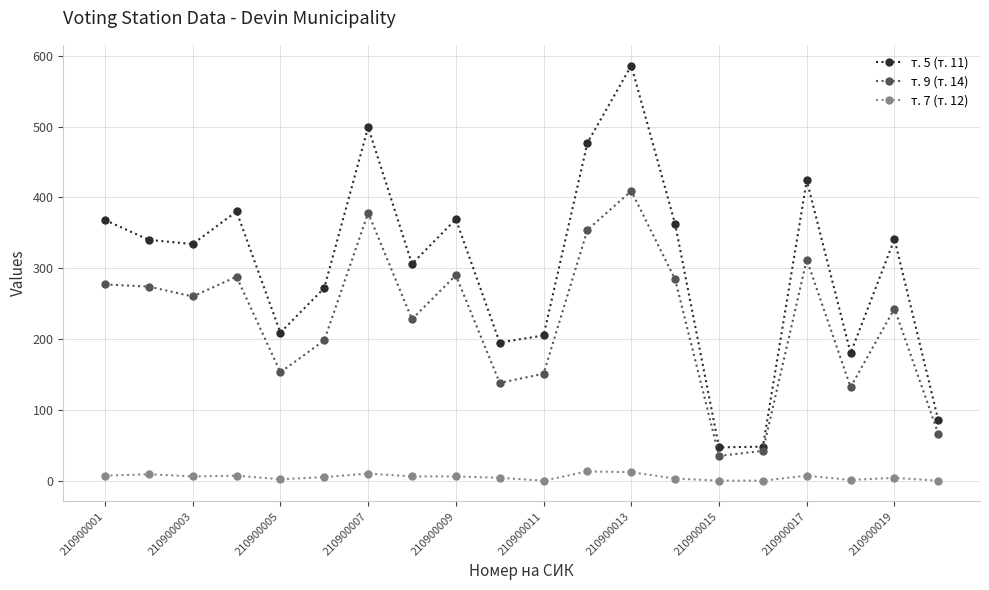

Which series has the largest range (max minus min)?

т. 5 (т. 11)